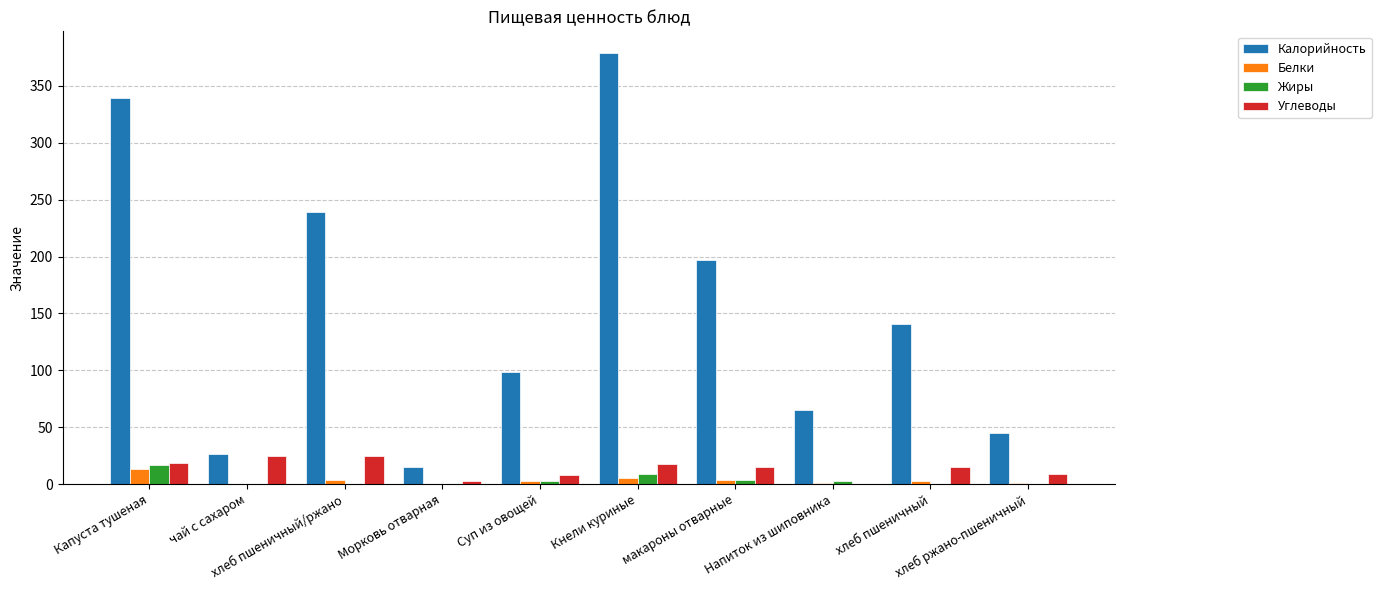

Is the value of Калорийность at чай с сахаром greater than the value of Жиры at Суп из овощей?

Yes